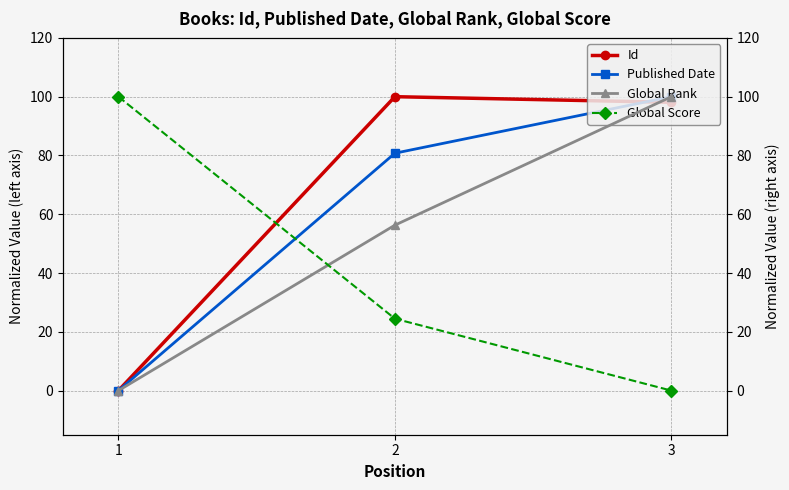

What is the difference between the highest and lowest values at 1?

100.0